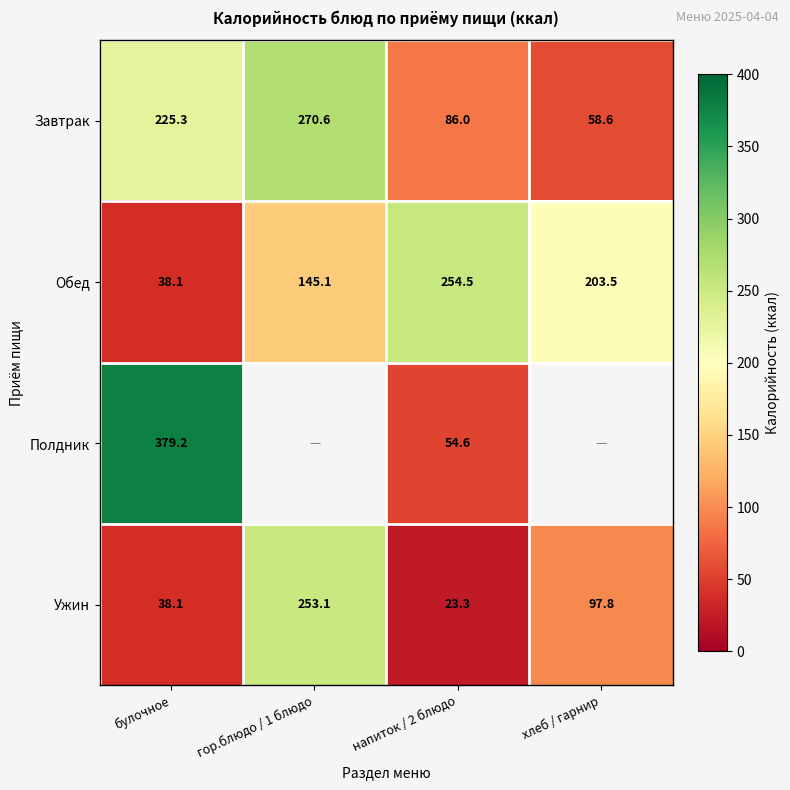

What is the difference between the highest and lowest values at напиток / 2 блюдо?

231.2